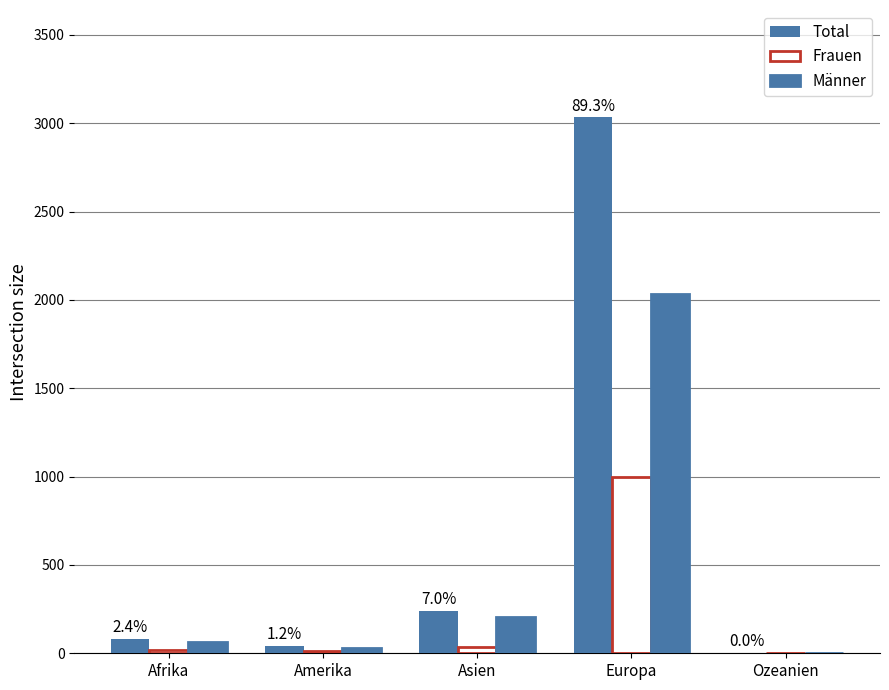

Which series has the largest range (max minus min)?

Total